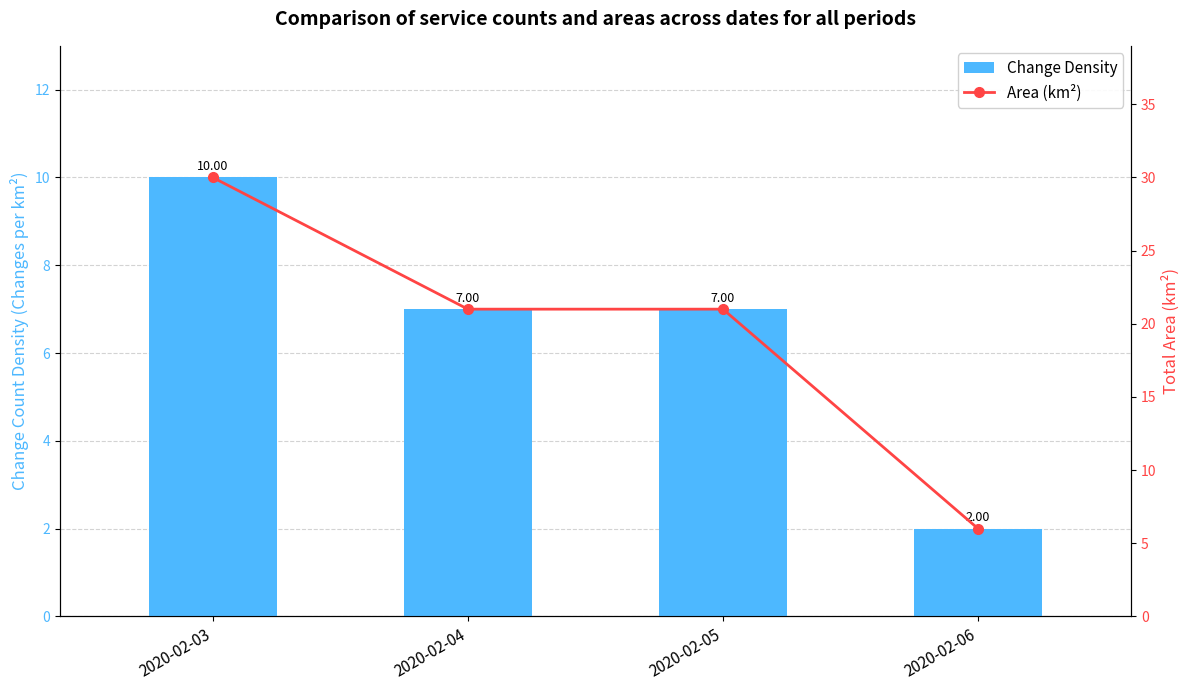

At which label does Area (km²) first exceed 21?

2020-02-03